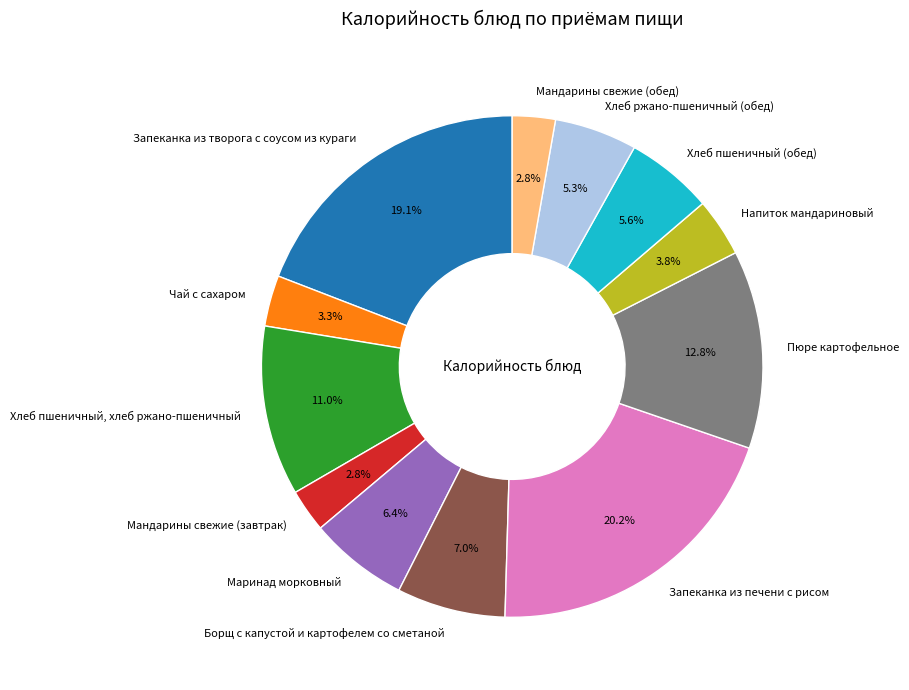

Between Мандарины свежие (обед) and Хлеб ржано-пшеничный (обед), which is larger?

Хлеб ржано-пшеничный (обед)